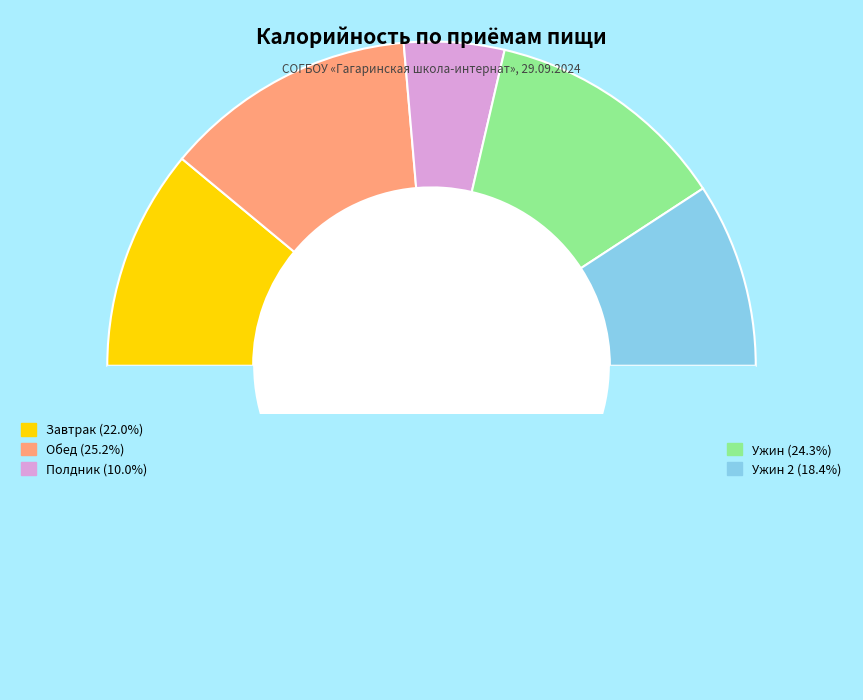

How many segments does this pie chart have?

6